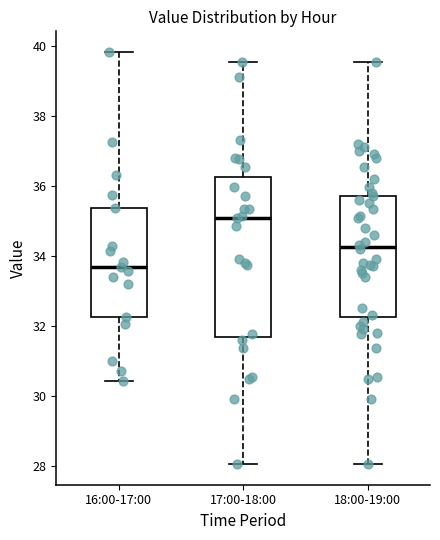

Reading left to right, transcribe this box plot: for each box, give where its median line is, the range the box spans, and where its two whiskers end, as read against the y-axis. The values are not printed on the chart, so give them approximately, as read against the axis.

16:00-17:00: median 33.6, box 32.2 to 35.4, whiskers 30.4 to 39.8
17:00-18:00: median 35.0, box 31.6 to 36.2, whiskers 28.0 to 39.6
18:00-19:00: median 34.2, box 32.2 to 35.8, whiskers 28.0 to 39.6